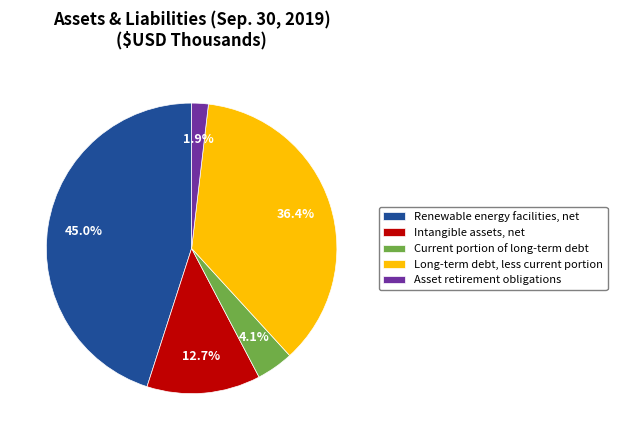

How much of the chart is everything except Intangible assets, net?

87.3%